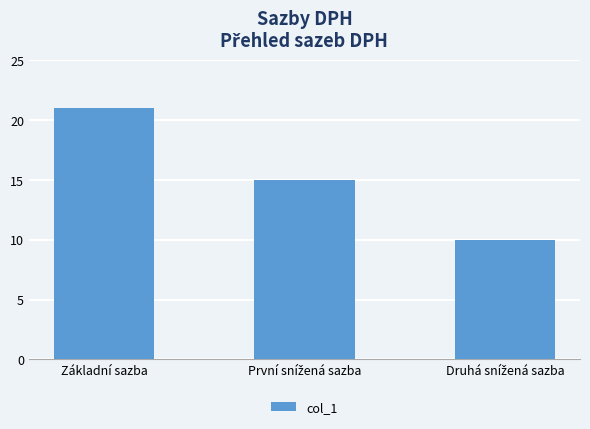

What is the maximum value shown in the chart?

21